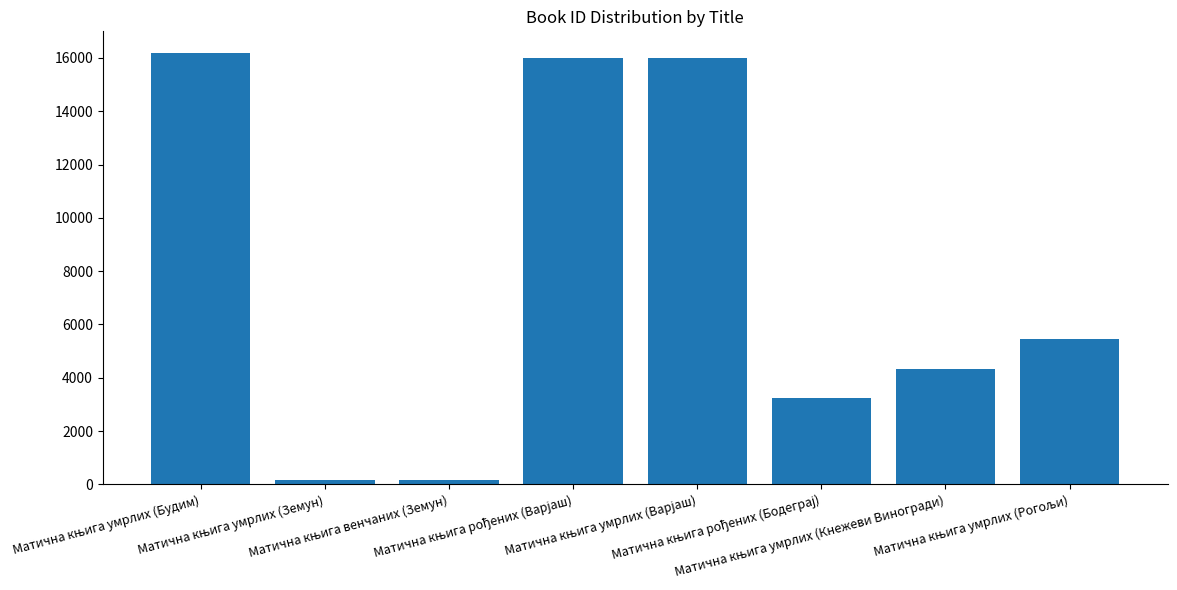

What is the difference between the second highest and second lowest values?

15810